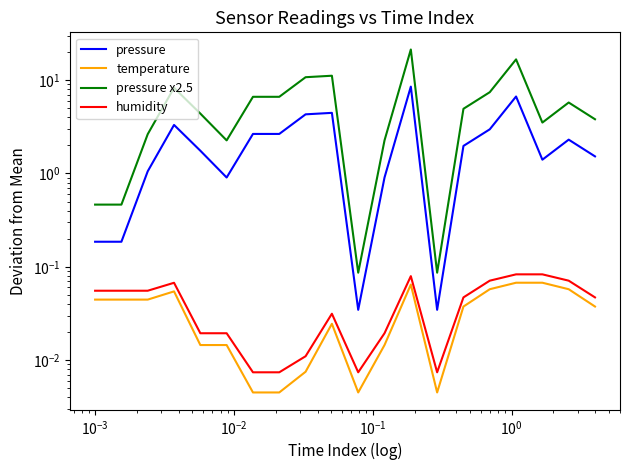

True or false: pressure x2.5 has a value of 0.9 at $\mathdefault{10^{0}}$.

False